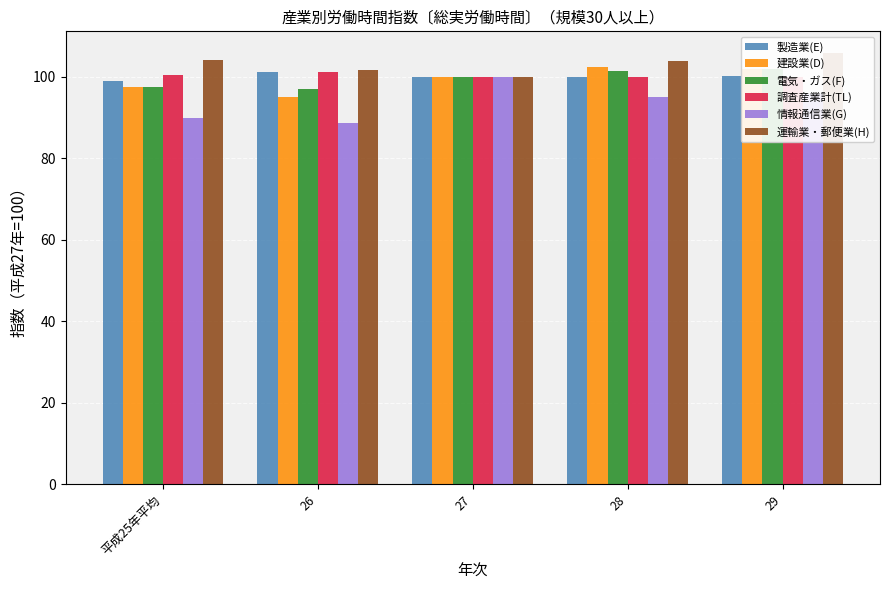

Where does the 情報通信業(G) series first go above 95?

27